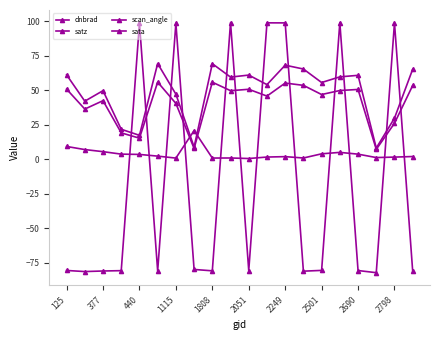

How many interior local peaks does the scan_angle series have?

6